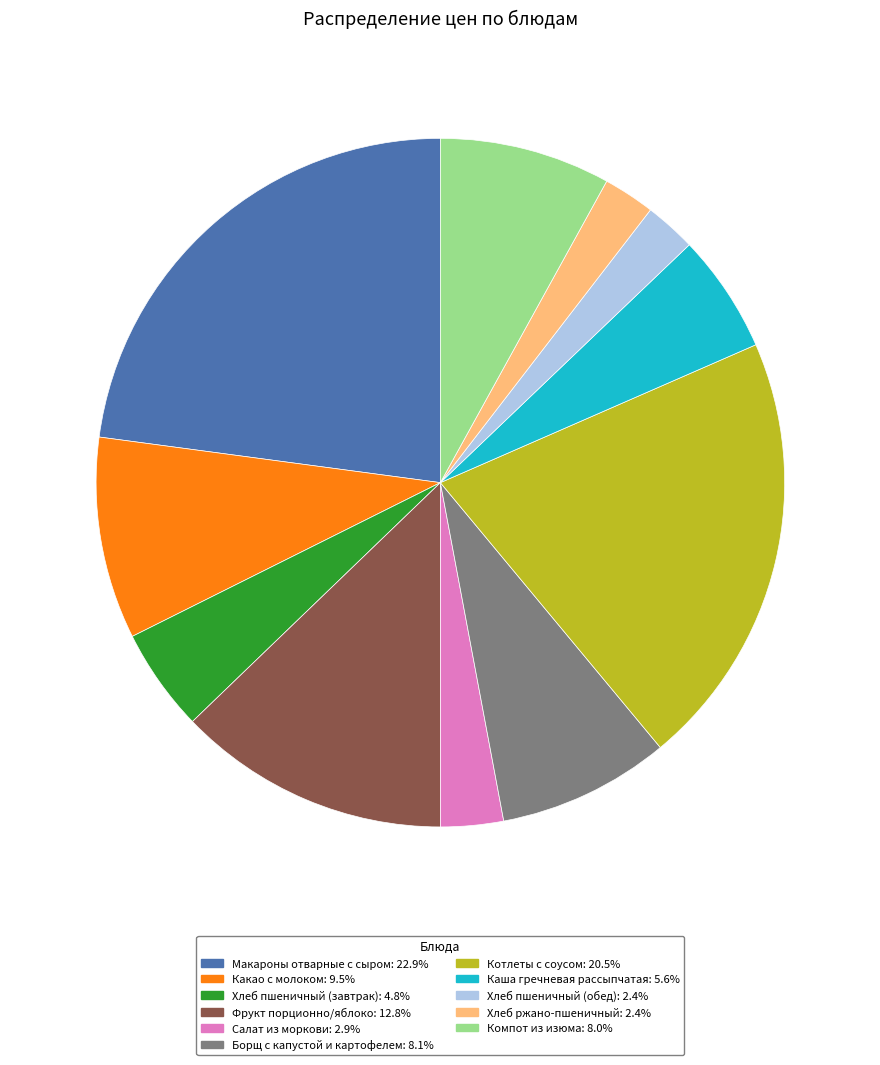

How many slices are in this pie chart?

11